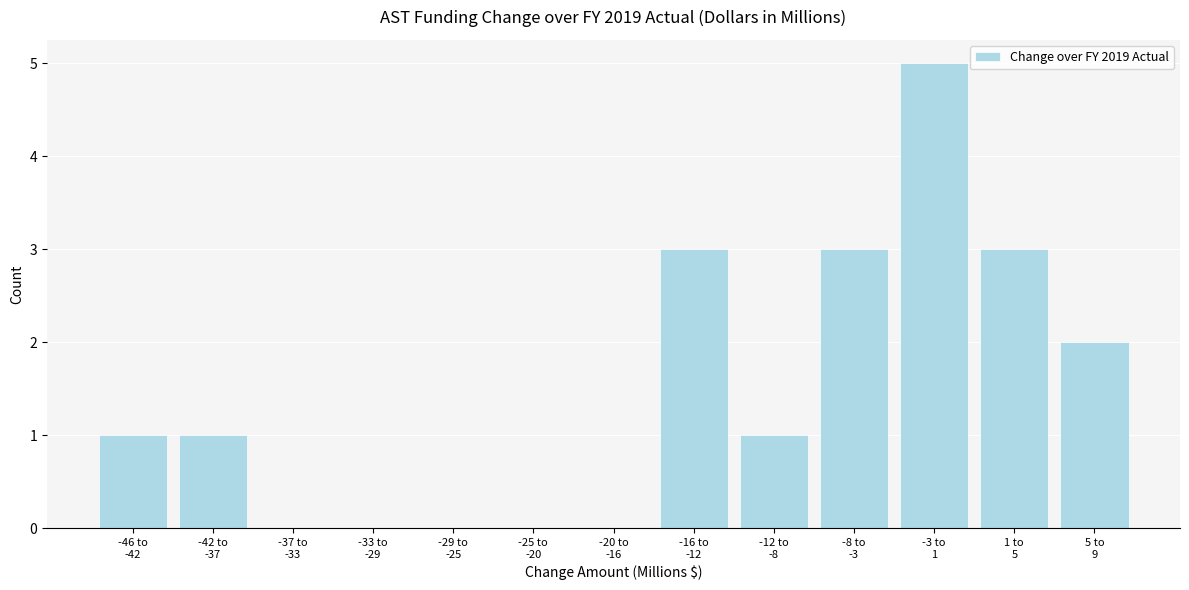

What is the maximum value shown in the chart?

5